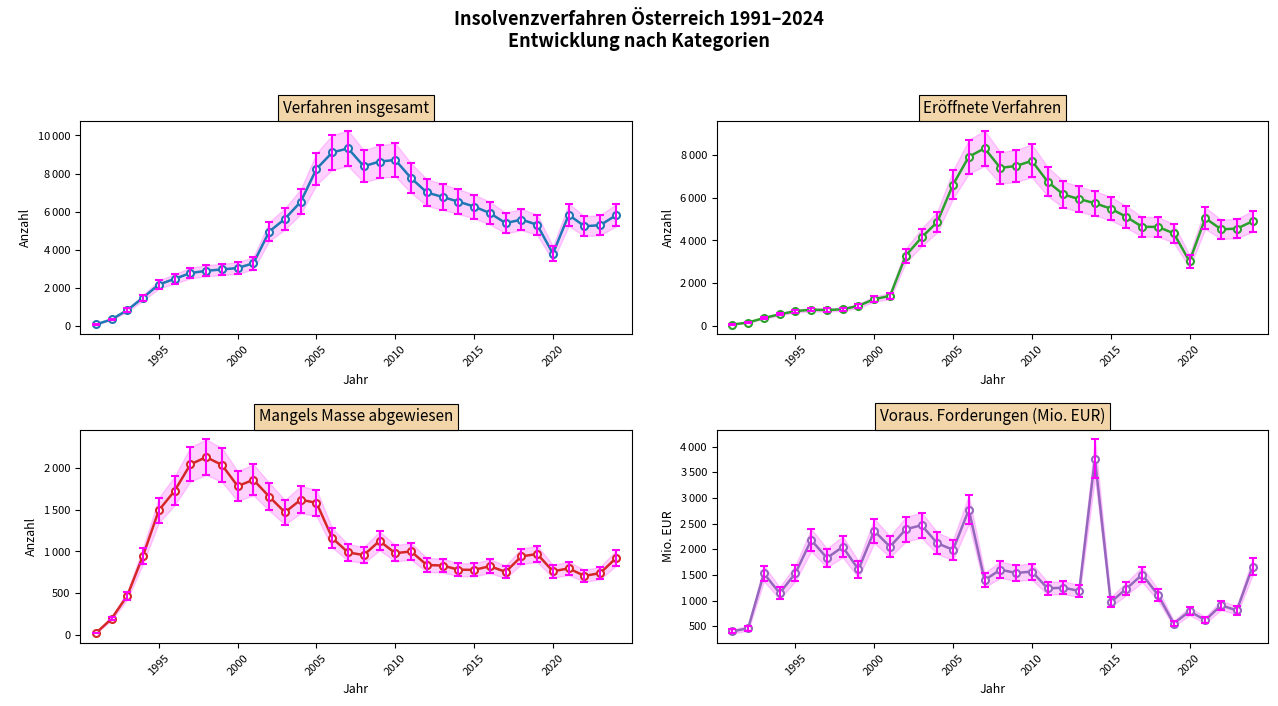

What are all the series names shown in the legend?

Verfahren insgesamt, Eröffnete Verfahren, Mangels Masse abgewiesene Verfahren, Voraussichtliche Forderungen (Mio. EUR)